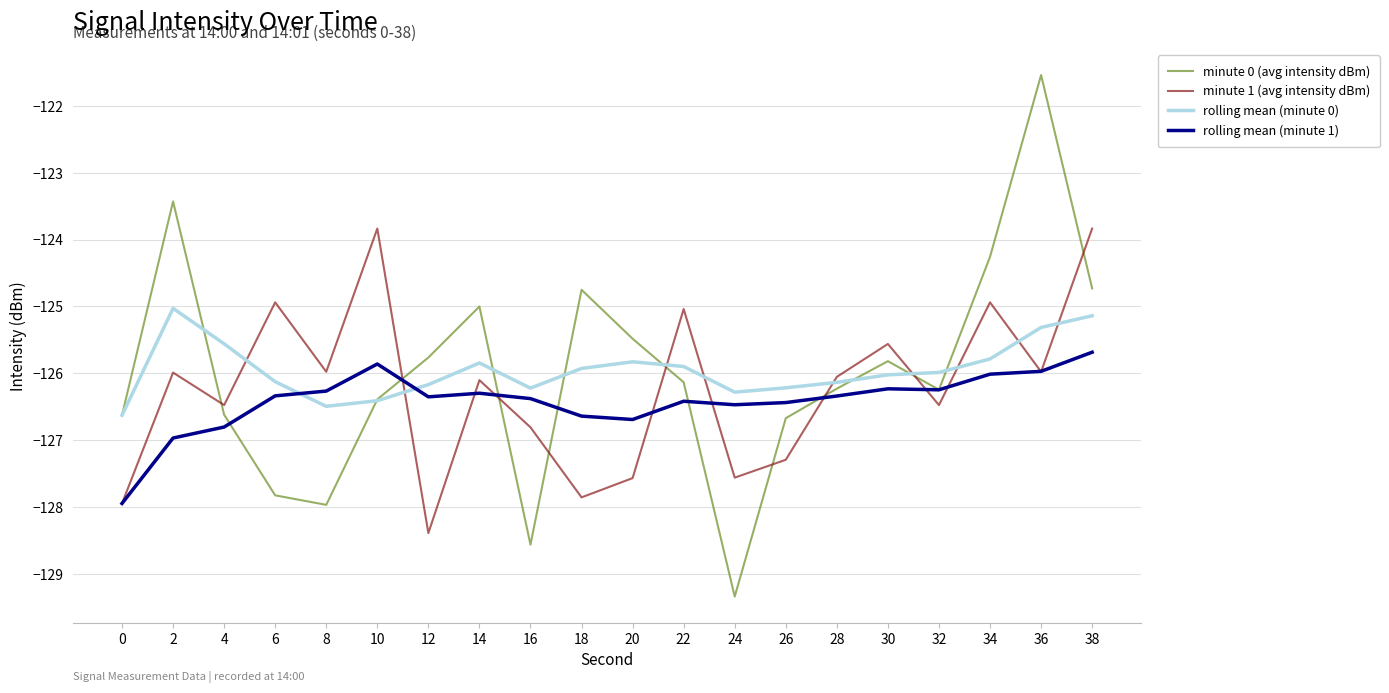

What value does the rolling mean (minute 1) series have at 34?

-126.0